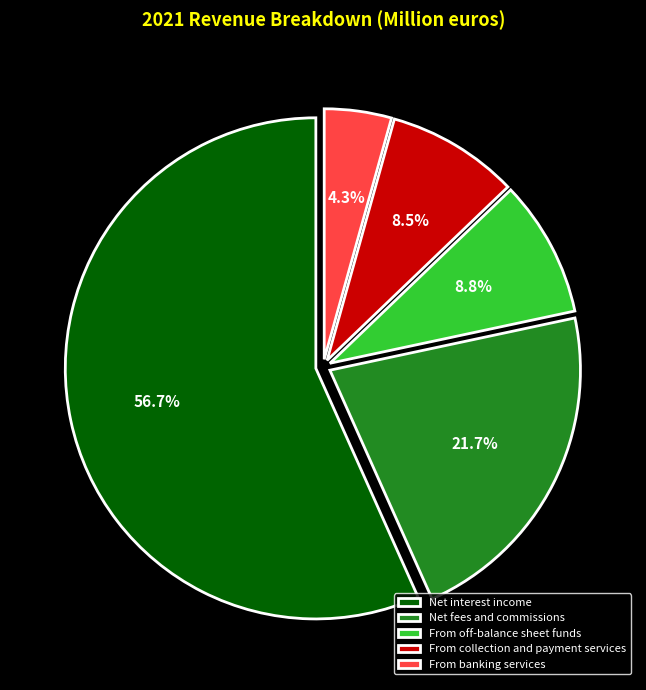

Which category has the smallest portion of the pie?

From banking services